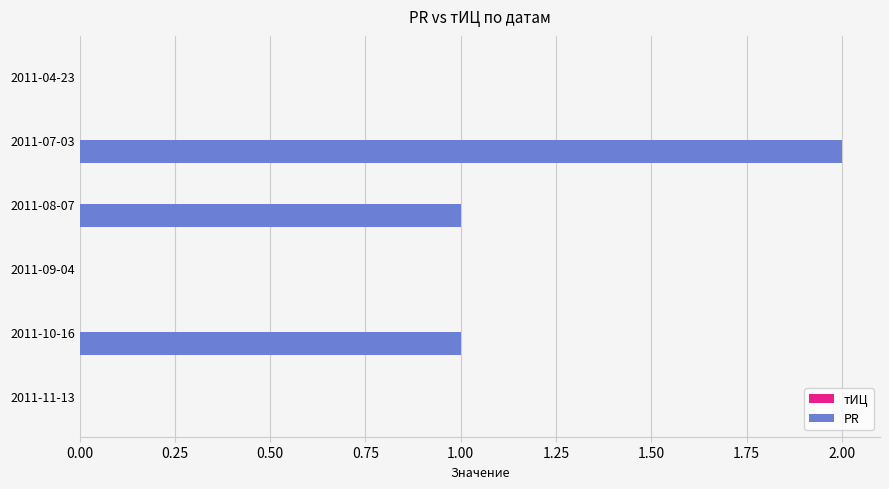

Reading bottom to top, extract all data points from this chart.

2011-11-13=0	2011-10-16=1	2011-09-04=0	2011-08-07=1	2011-07-03=2	2011-04-23=0